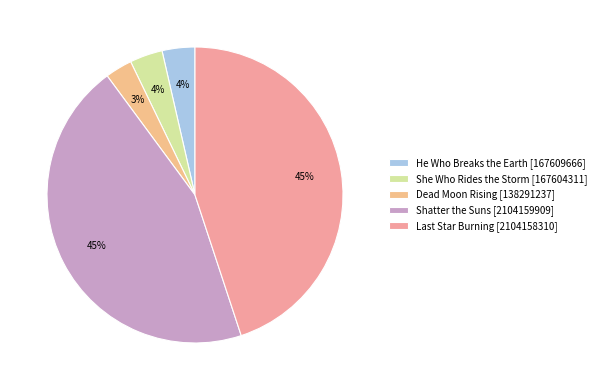

Rank the categories by value from lowest to highest.

Dead Moon Rising, She Who Rides the Storm, He Who Breaks the Earth, Last Star Burning, Shatter the Suns